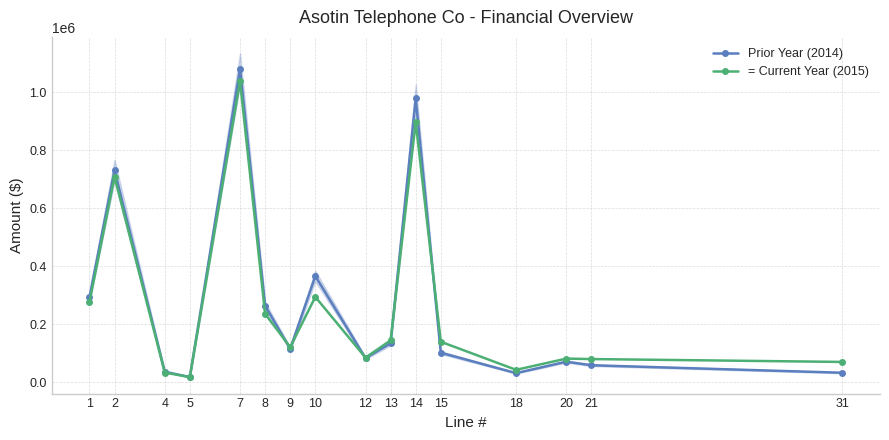

The value of Prior Year (2014) at 7 is 334375.0. True or false?

False